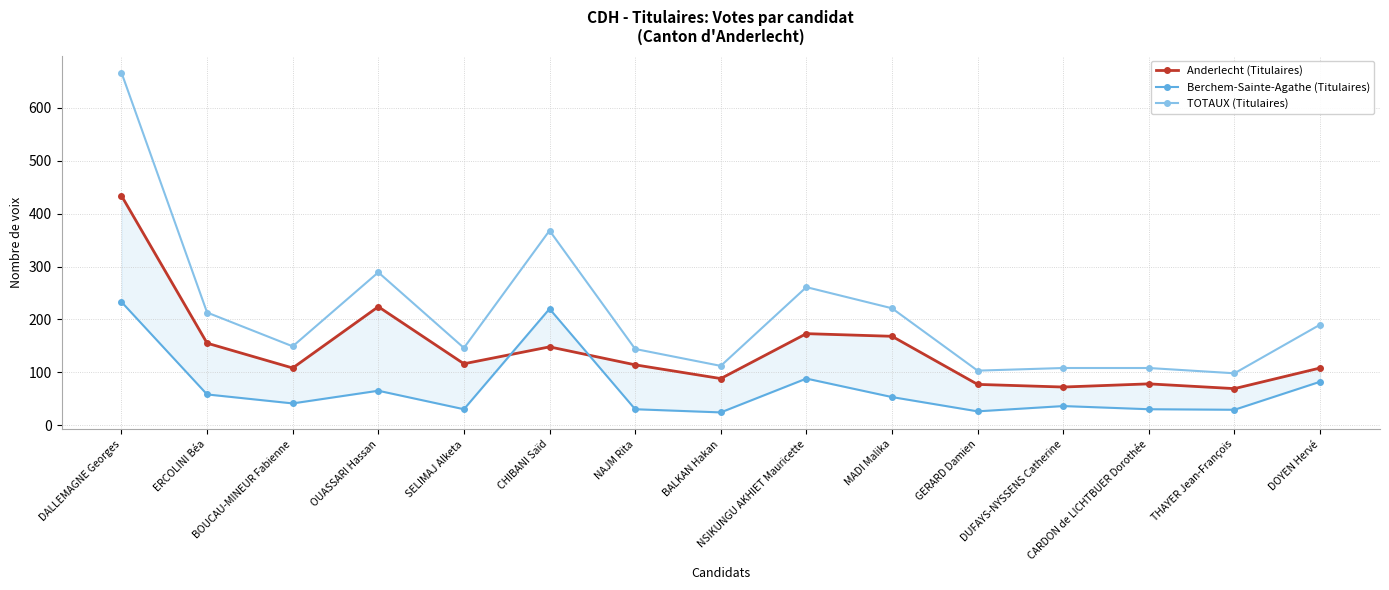

At which category does Anderlecht (Titulaires) reach its first local valley?

BOUCAU-MINEUR Fabienne